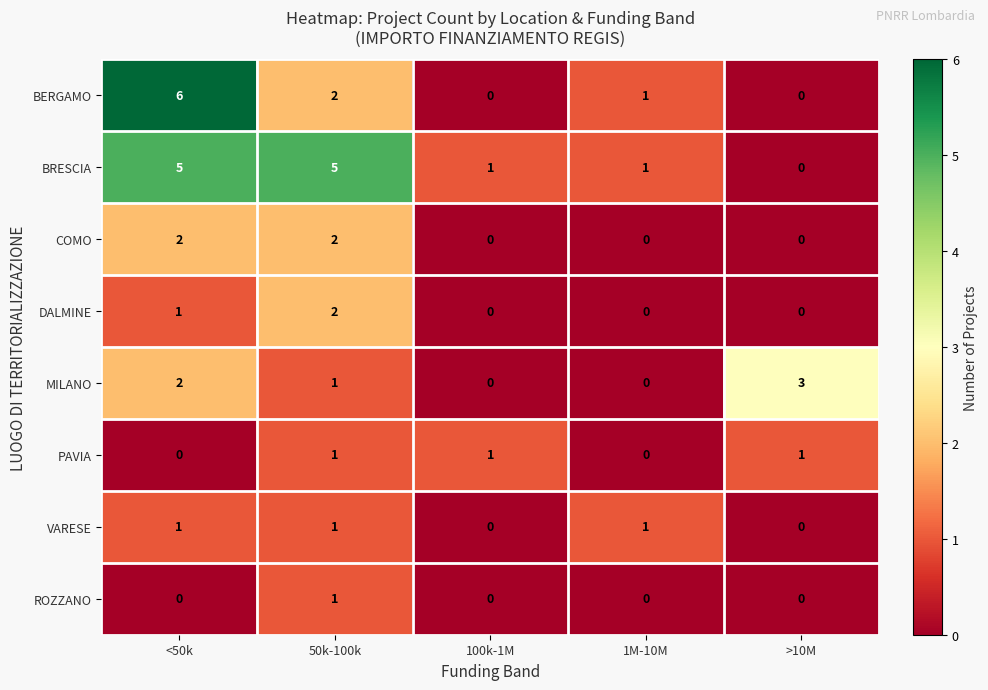

How many values in the ROZZANO series exceed 0?

1